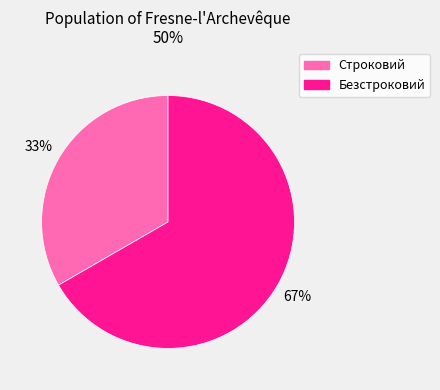

What percentage is the Безстроковий slice, to the nearest percent?

67%